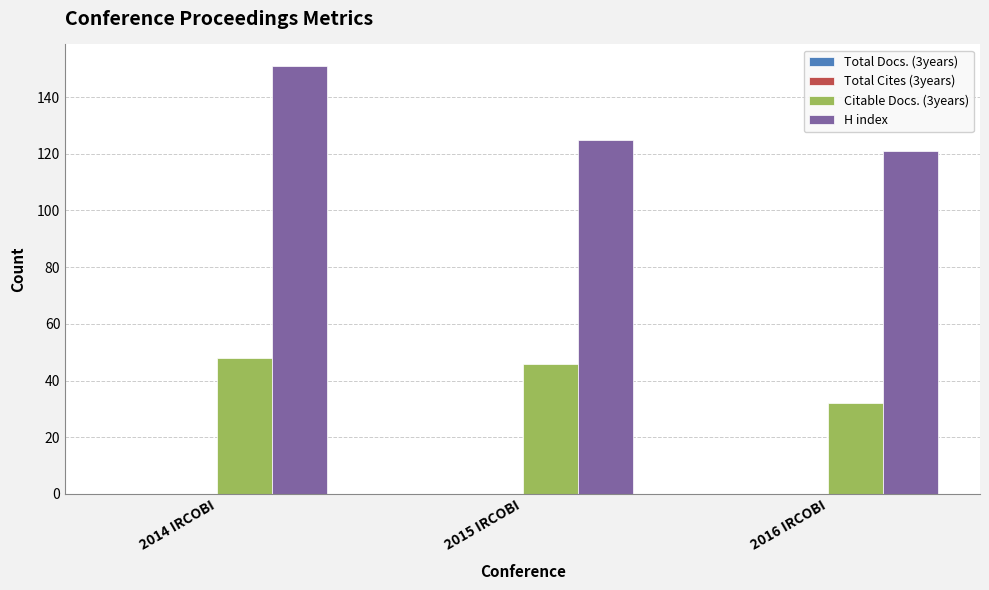

List the series in order of their peak value, lowest first.

Citable Docs. (3years), H index